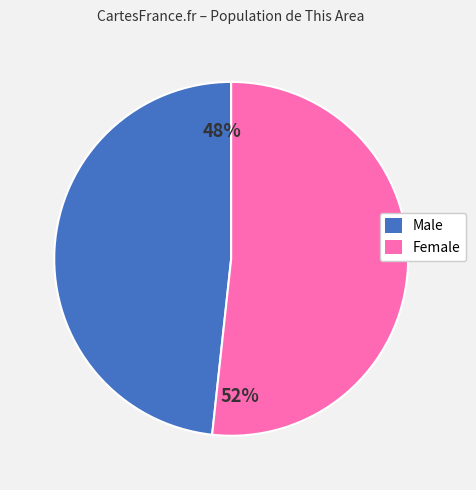

How many segments does this pie chart have?

2